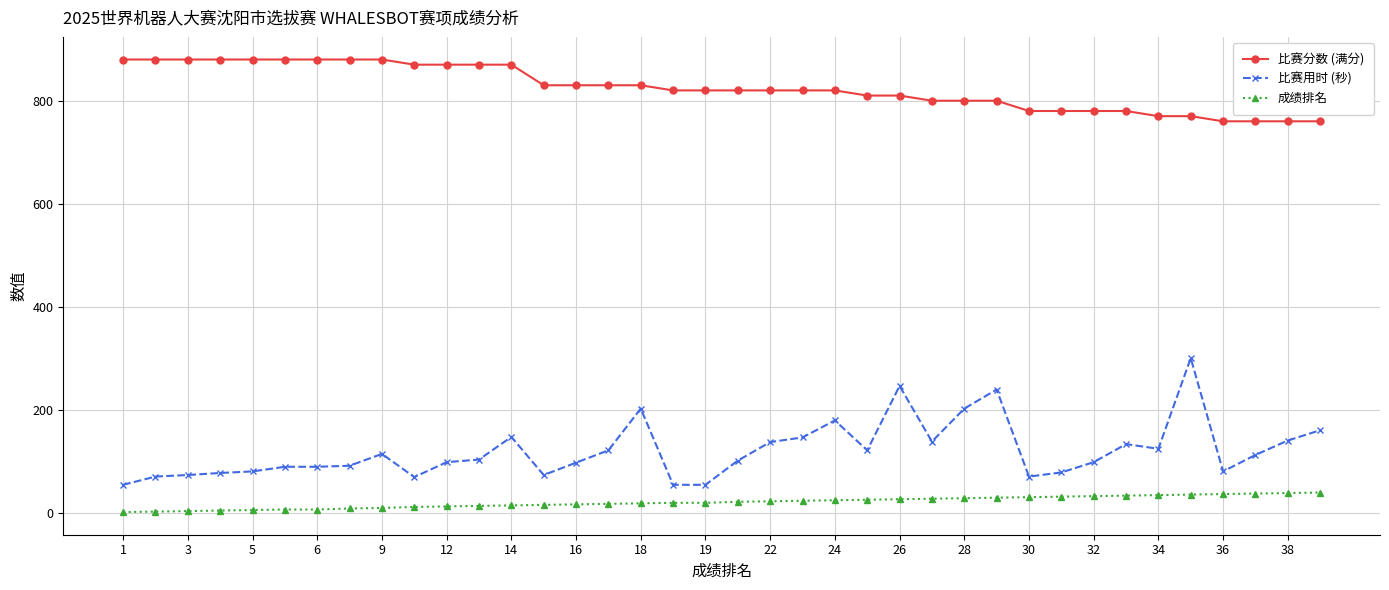

How many distinct data groups are displayed?

3